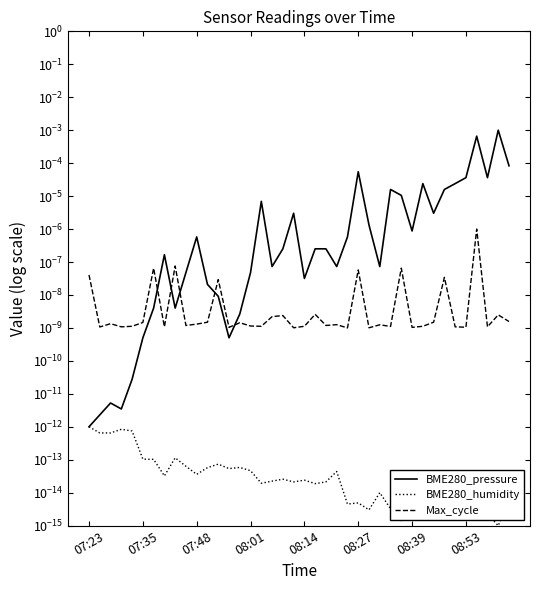

Does the chart have visible grid lines?

No